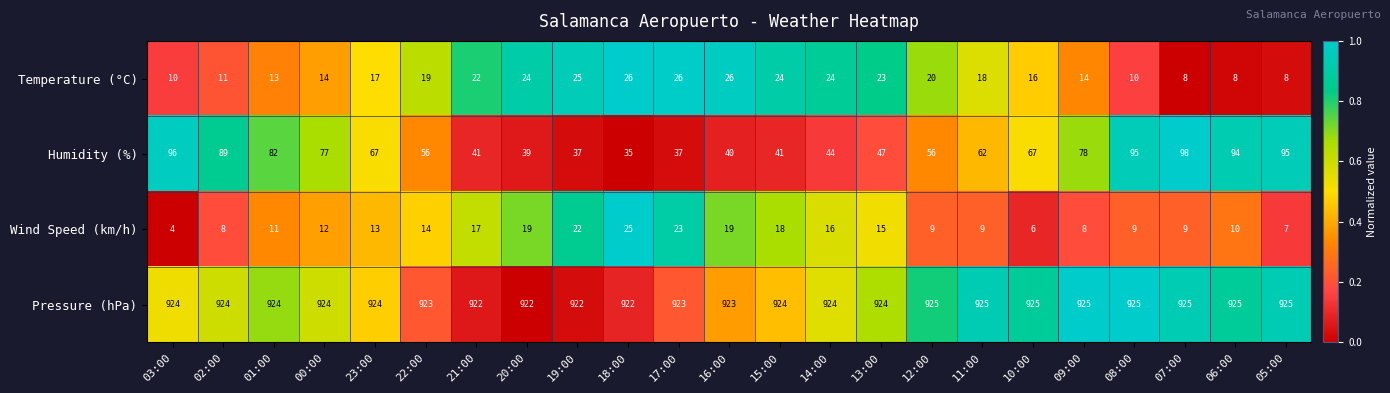

Which category has the lowest value across all series?

03:00